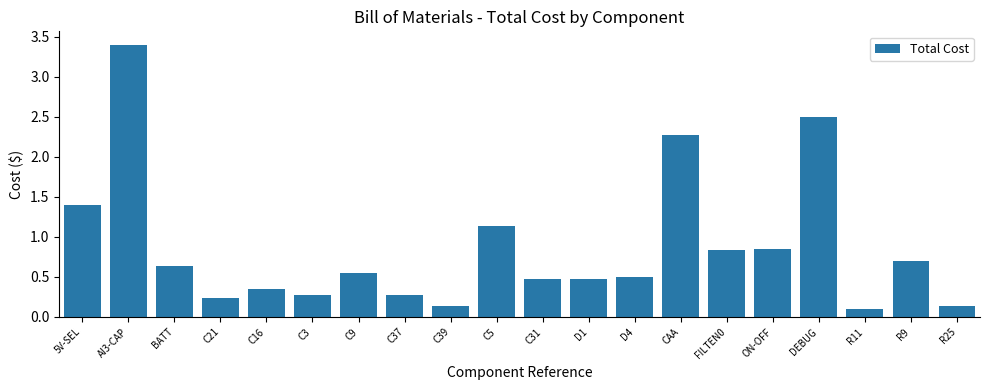

What is the average value?

0.9